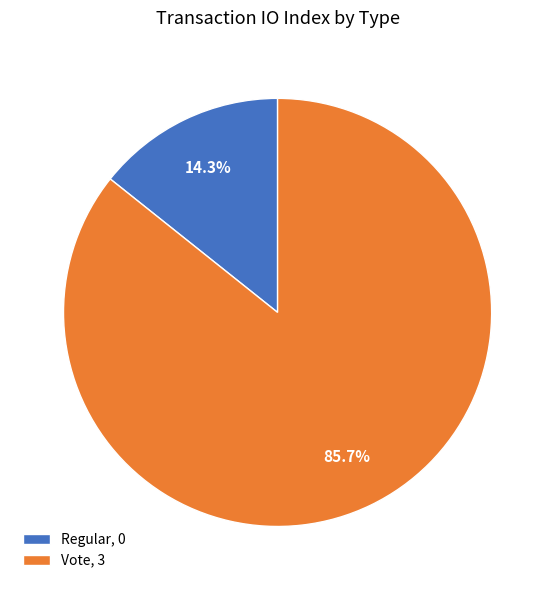

Is the sum of Regular and Vote greater than half?

Yes